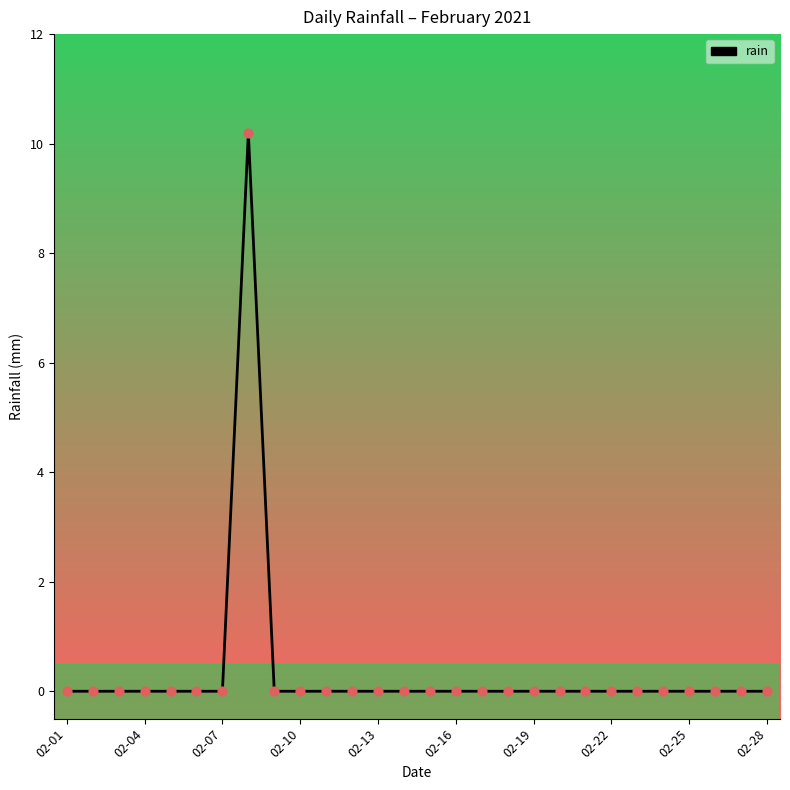

What is the difference between the maximum and minimum values?

10.2